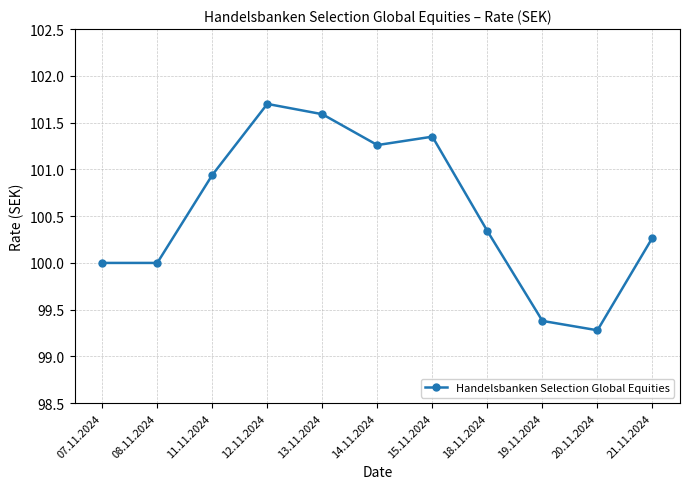

Which category has the highest value across all series?

12.11.2024